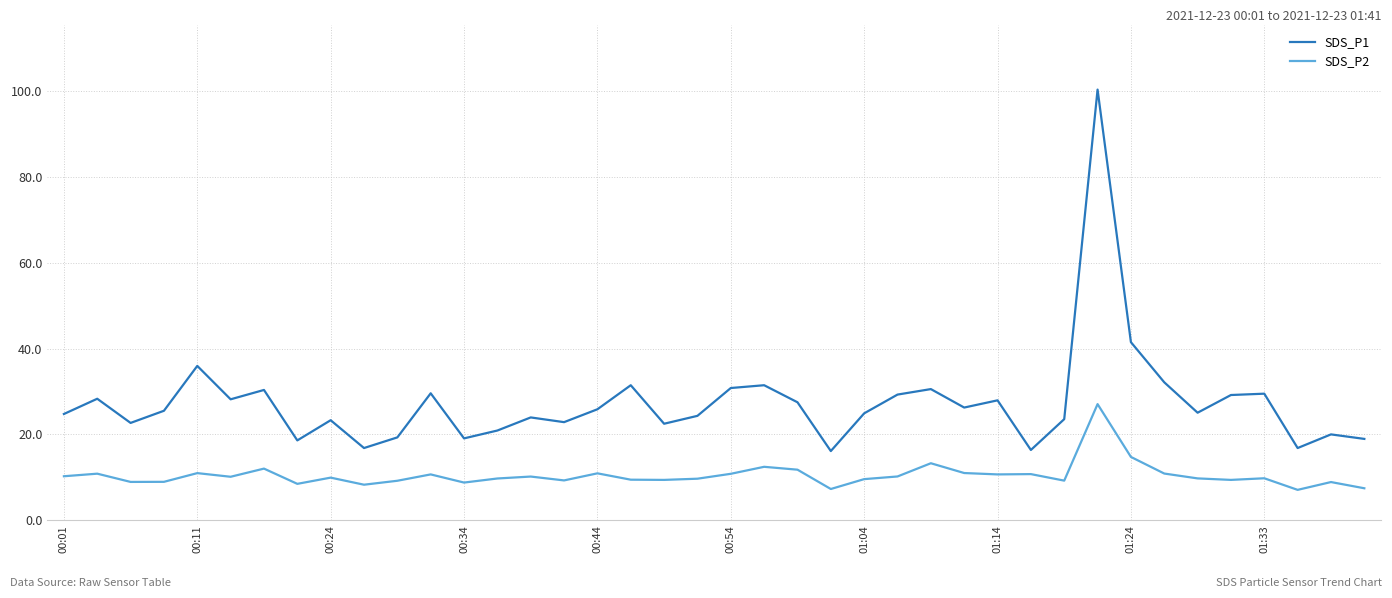

Which series has the widest spread of values?

SDS_P1